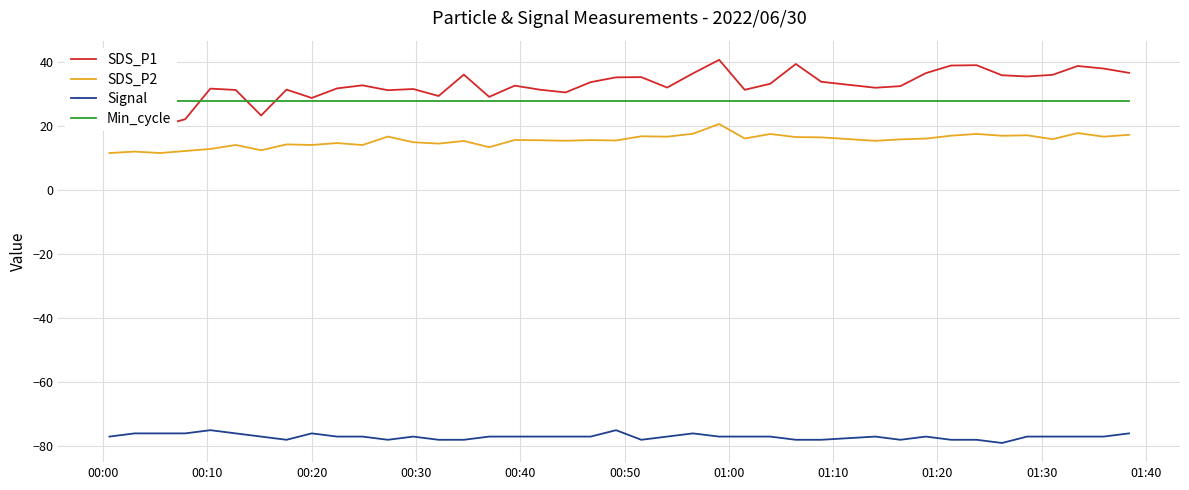

True or false: SDS_P2 and Signal intersect in this chart.

False